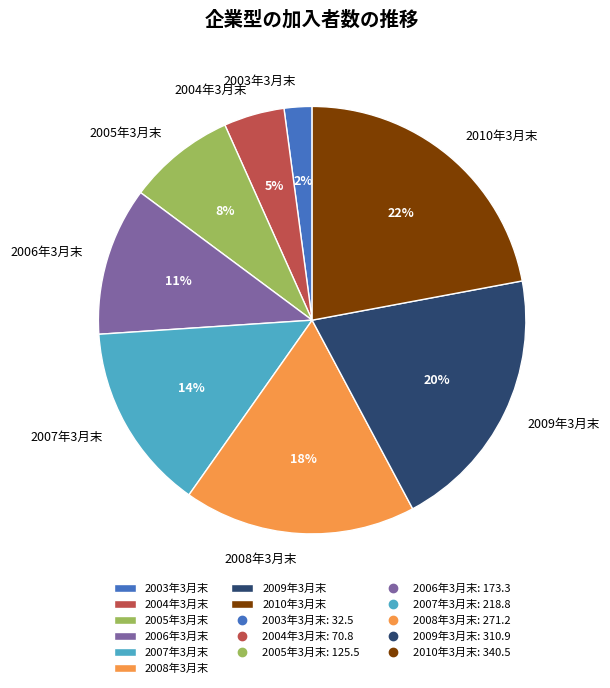

Combined, do 2004年3月末 and 2010年3月末 account for over 50%?

No